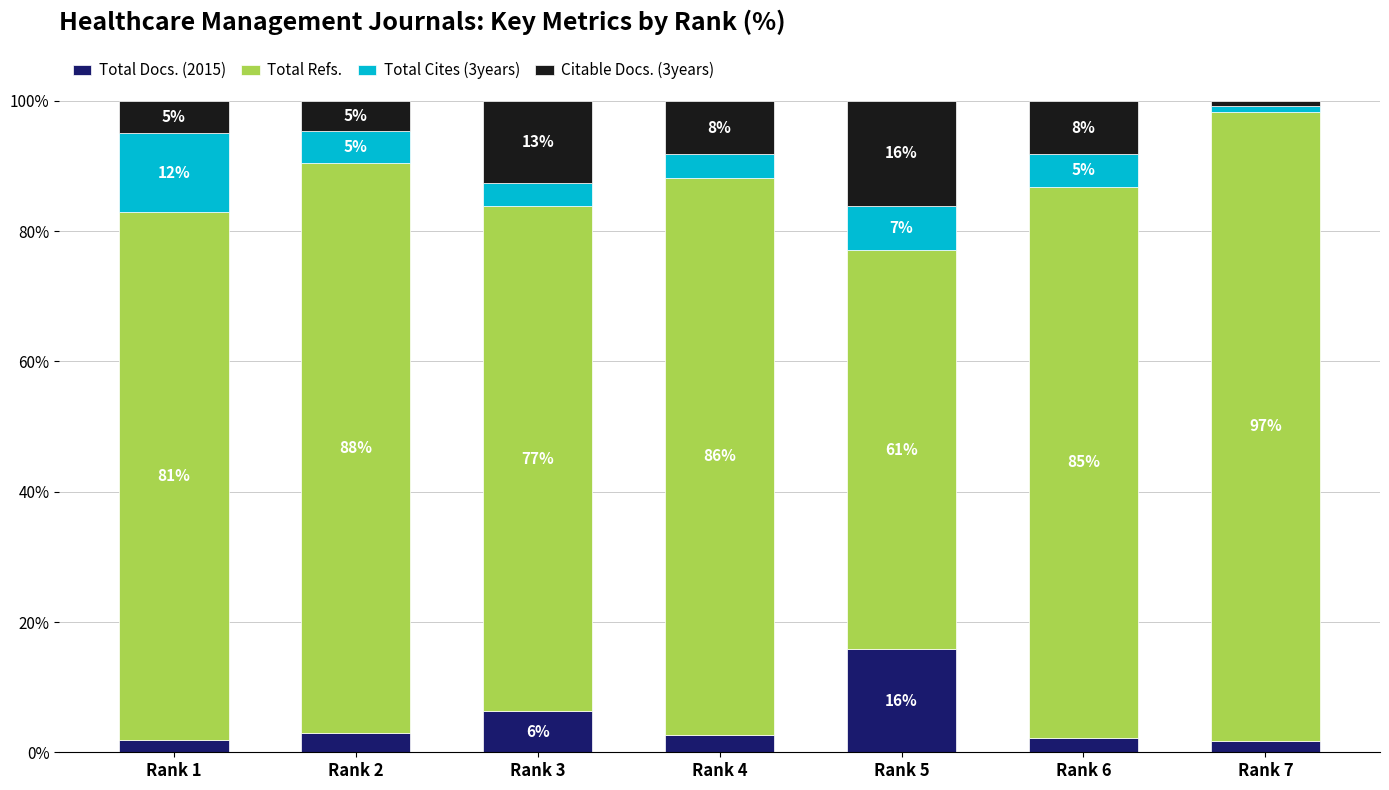

Which series has the widest spread of values?

Total Refs.